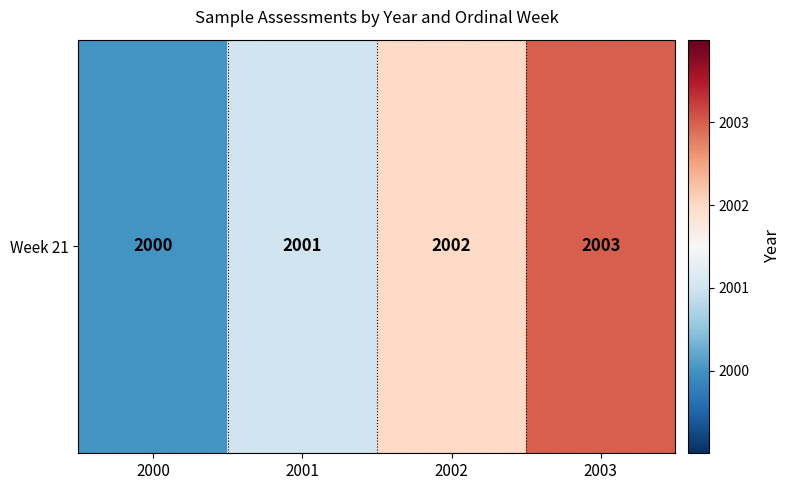

List the labels in order of value, largest first.

2003, 2002, 2001, 2000